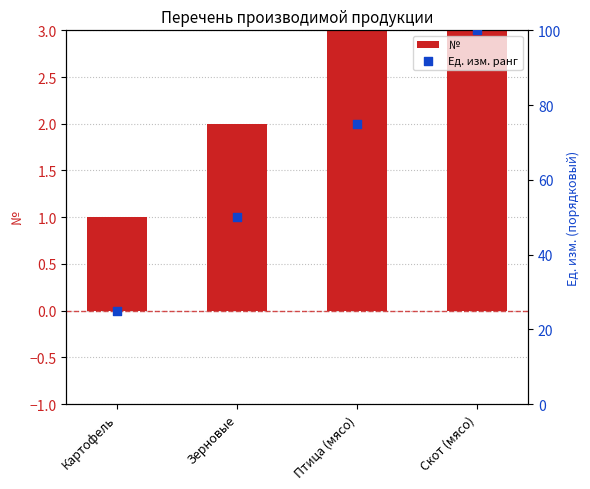

What is the total value across all series at Скот (мясо)?

104